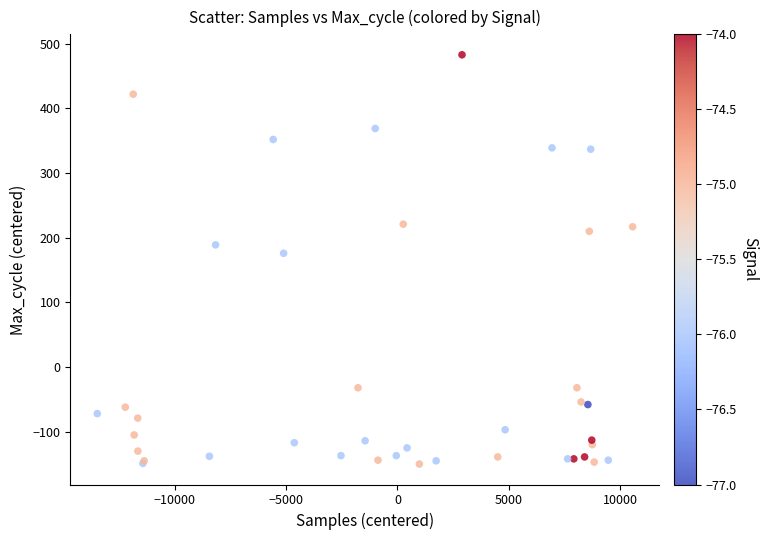

What Y value in the scatter plot is closest to 166?

175.8